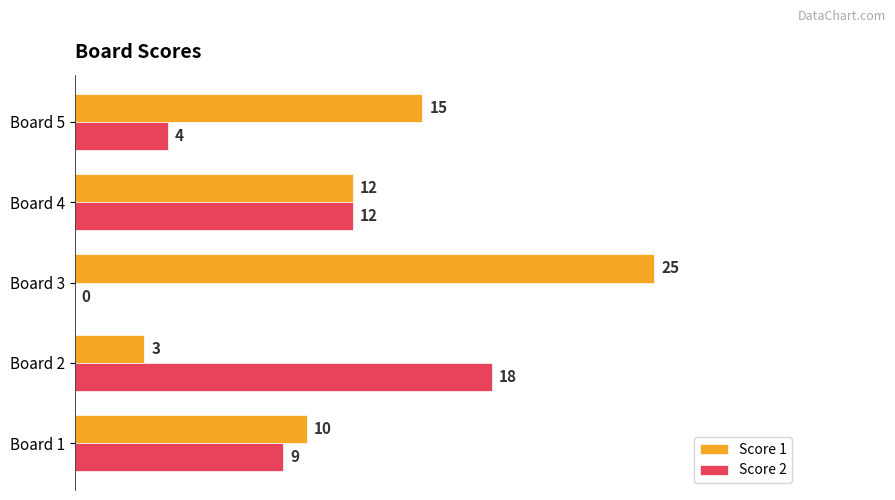

Read the Score 2 value at Board 4.

12